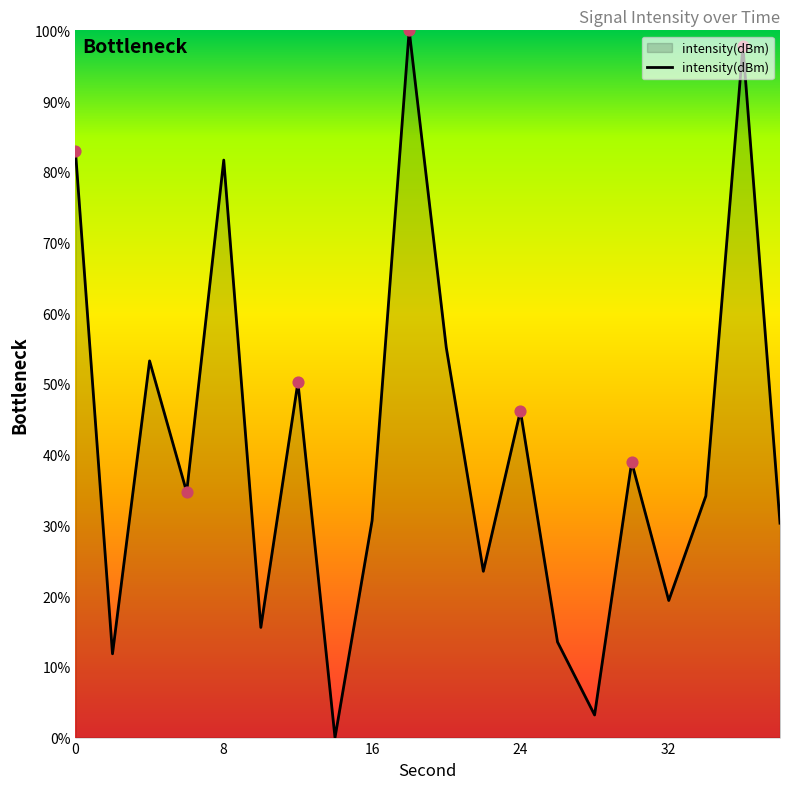

What is the difference between the maximum and minimum values?

100.0